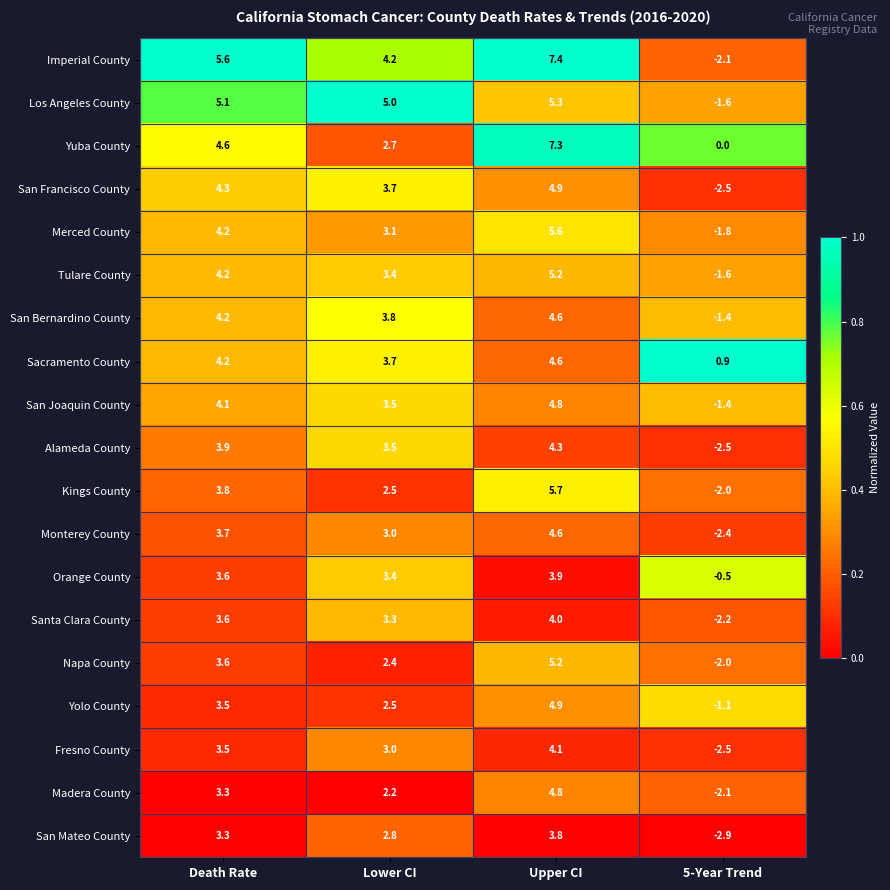

What is the total value across all series at Lower CI?

61.7